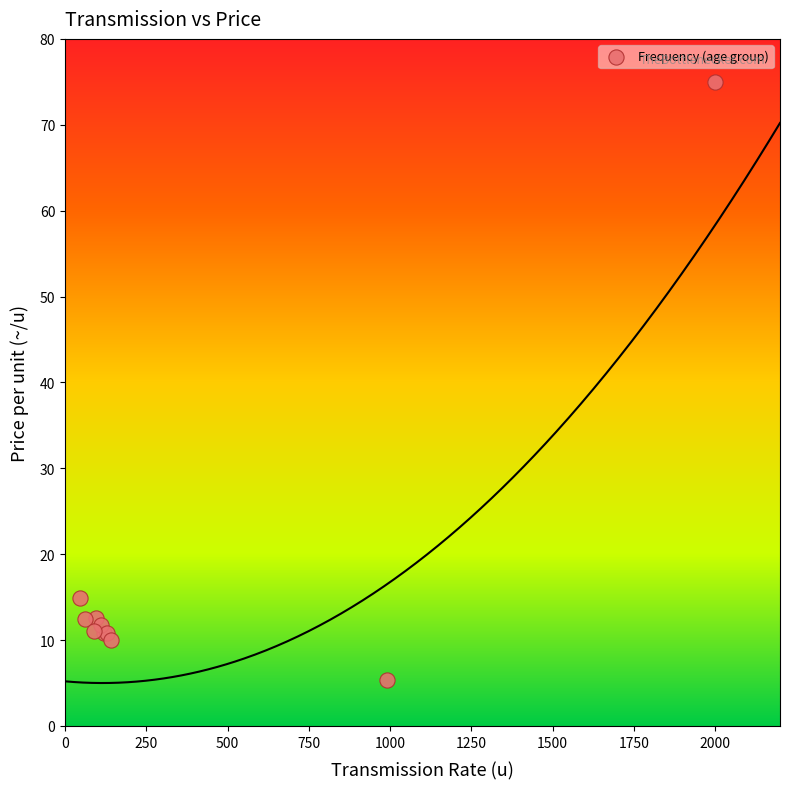

What Y value in the scatter plot is closest to 40?

14.9